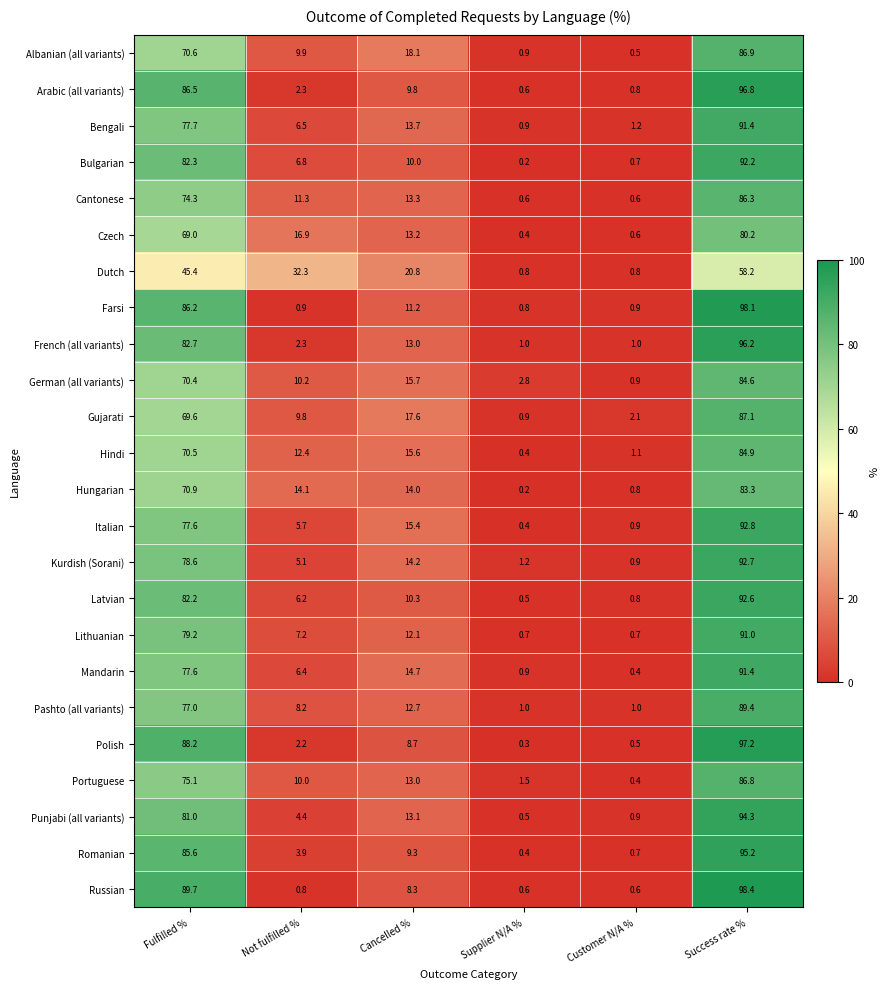

At which label is German (all variants) closest to 42?

Cancelled %